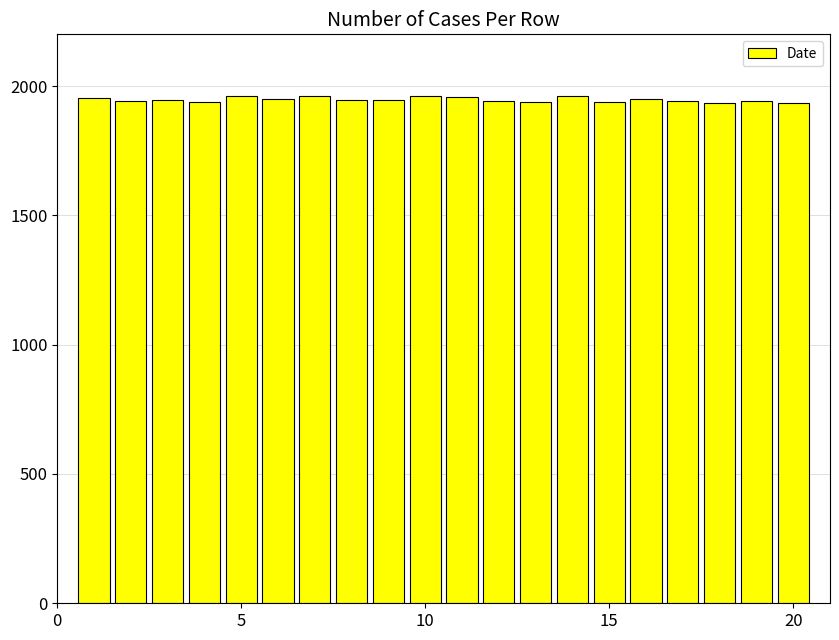

What is the value of the 9th bar from the left?

1948